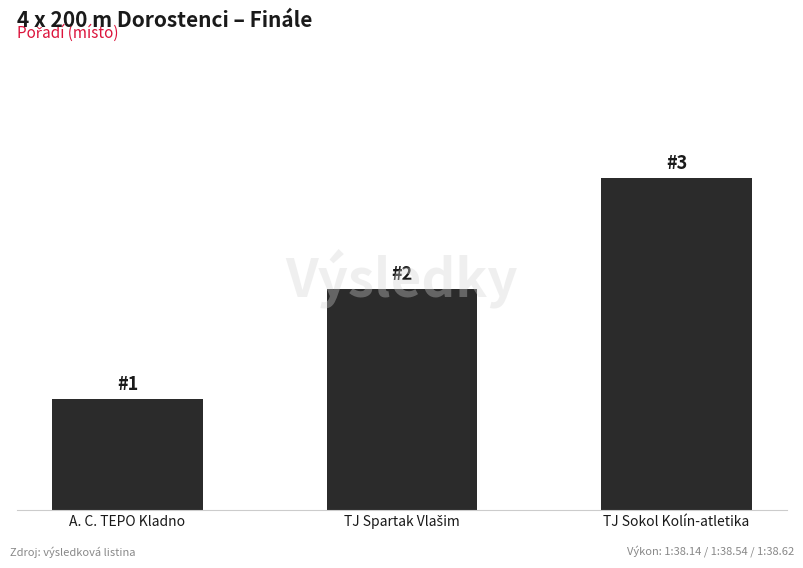

Are the bars horizontal?

No